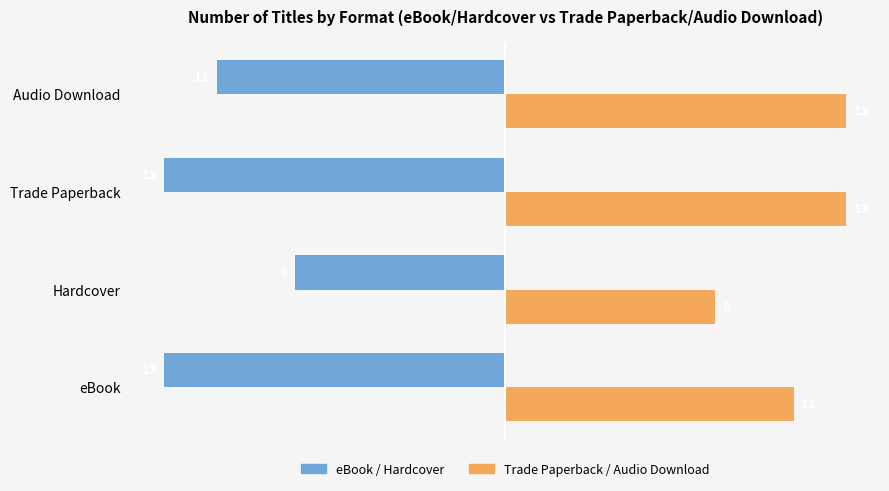

How many series are shown in this chart?

2